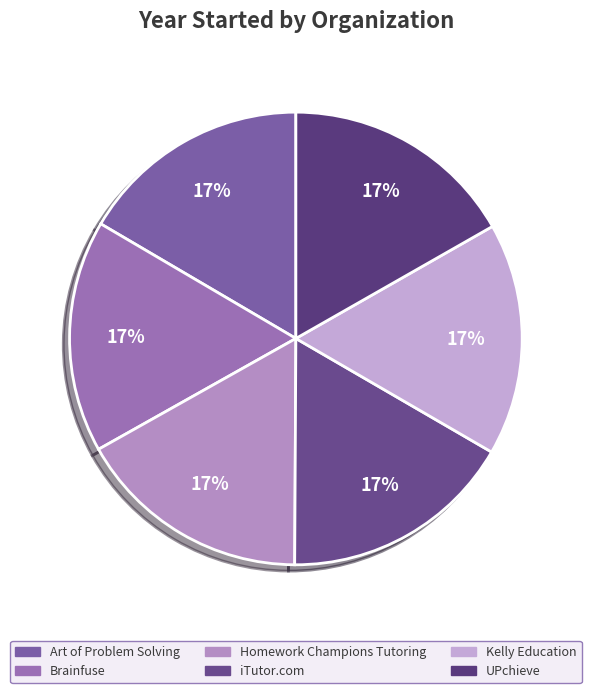

True or false: iTutor.com accounts for 17% of the total.

True